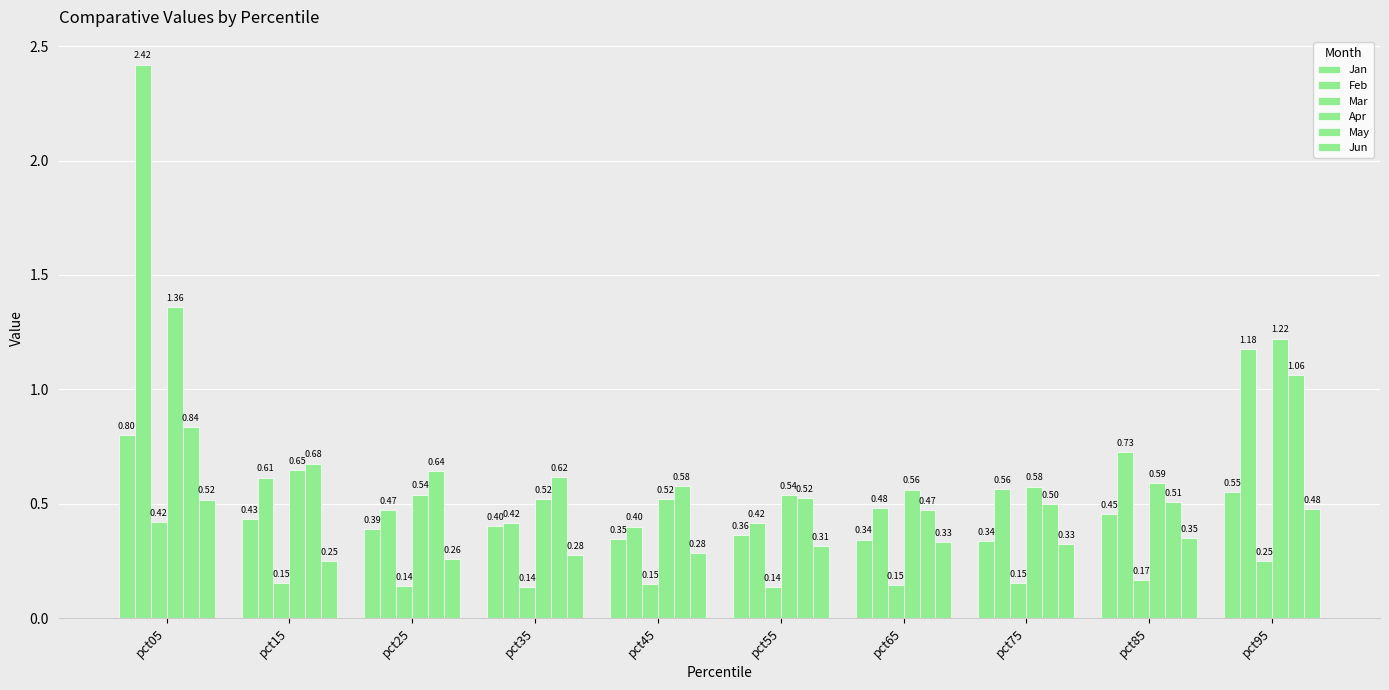

Count the number of data series in this chart.

6